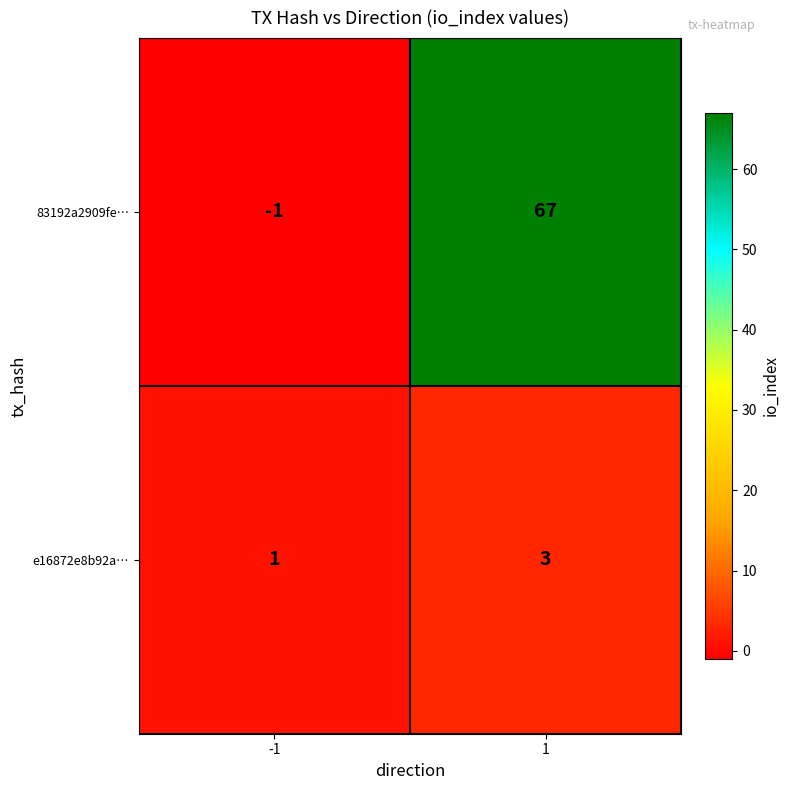

Between -1 and 1, which series saw the biggest shift?

83192a2909fe…